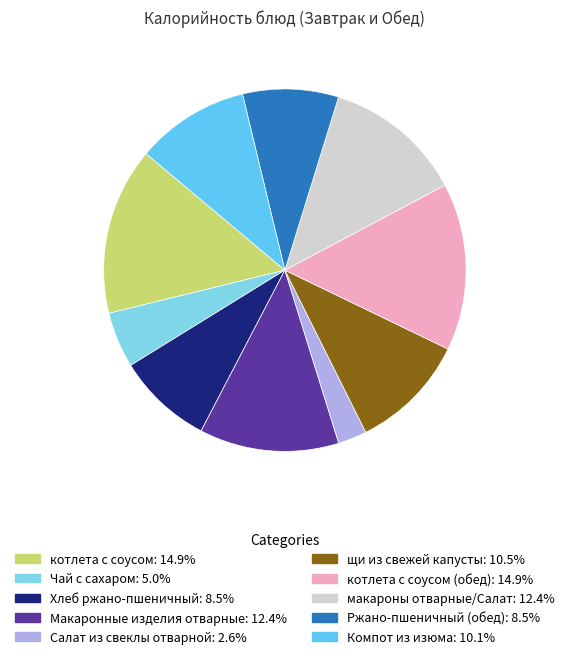

Approximately how many times larger is the value at Хлеб ржано-пшеничный: 8.5% compared to Макаронные изделия отварные: 12.4%?

0.7